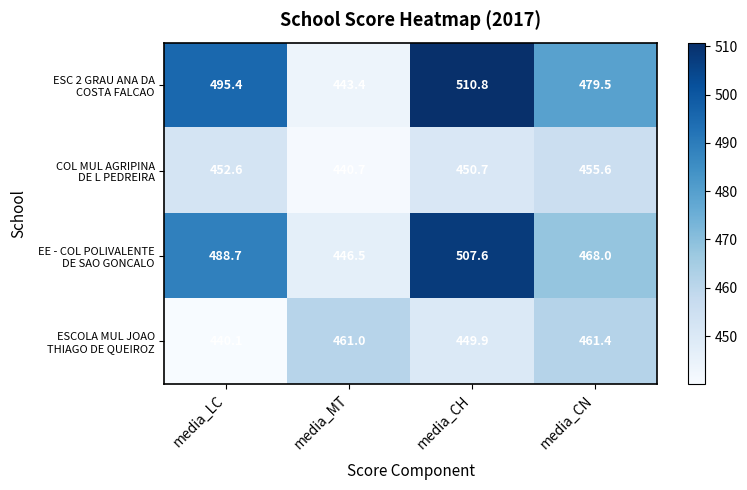

What is the difference between the highest and lowest values at media_CH?

60.9